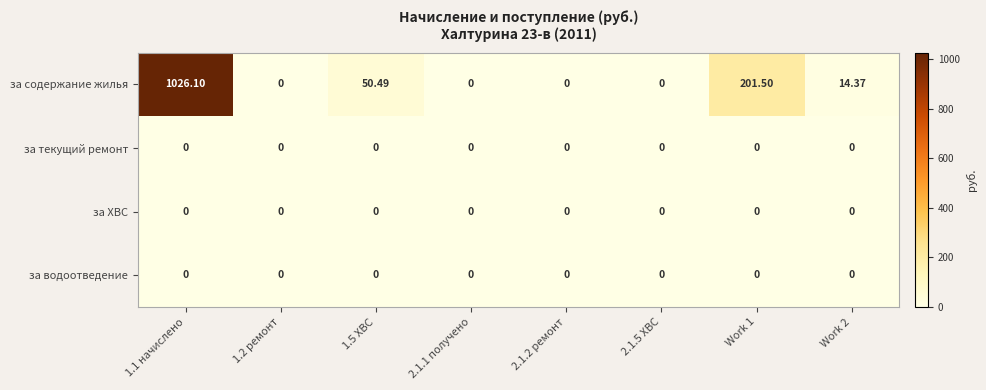

Between 2.1.5 ХВС and Work 1, which series saw the biggest shift?

за содержание жилья